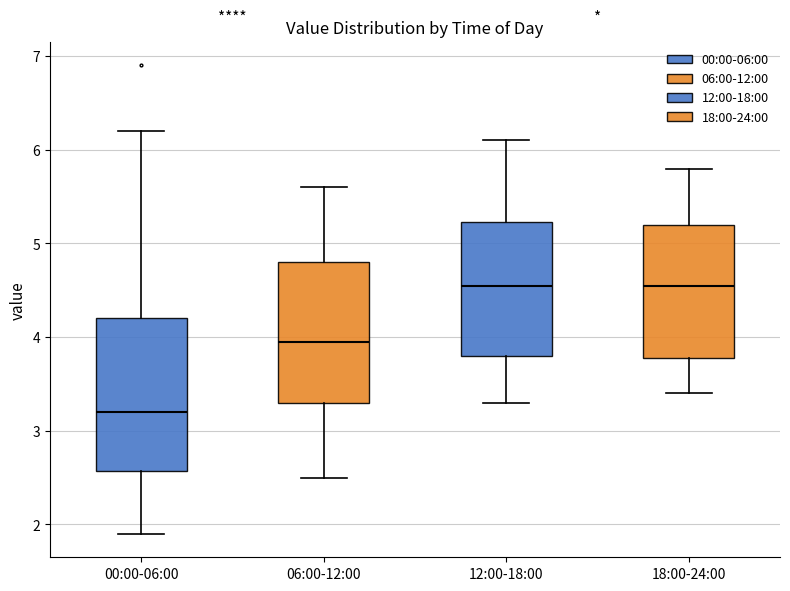

Which box has the lowest median line?

00:00-06:00